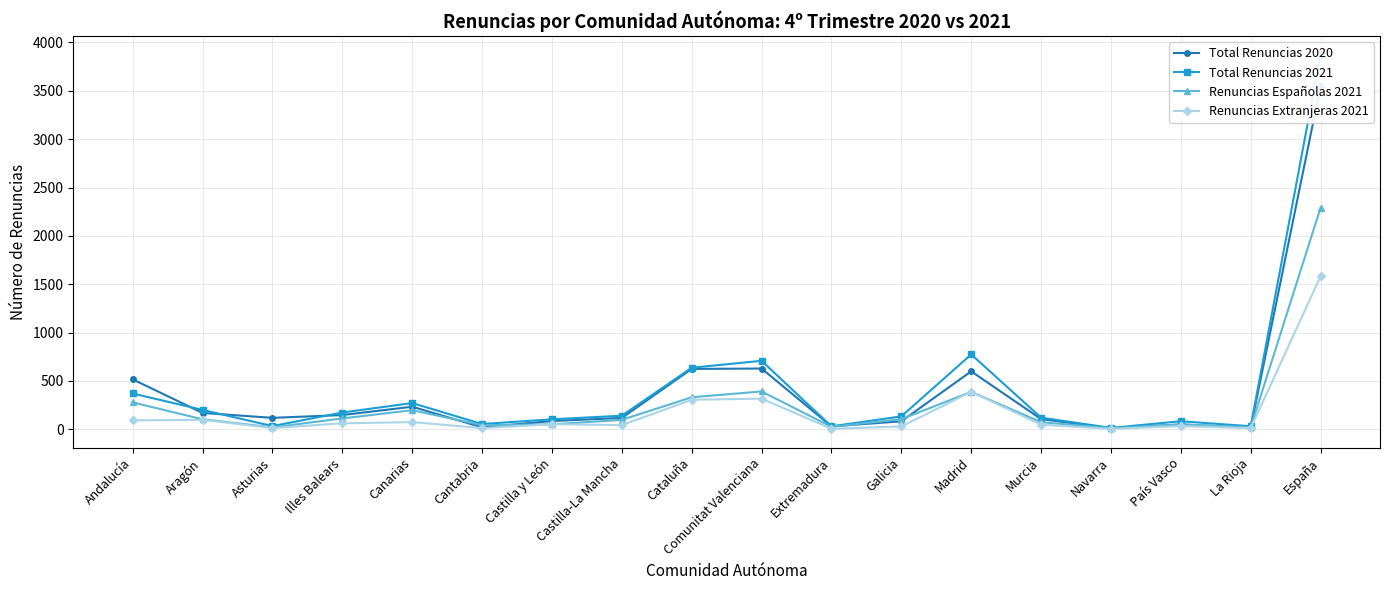

What is the label of the 8th point from the left?

Castilla-La Mancha